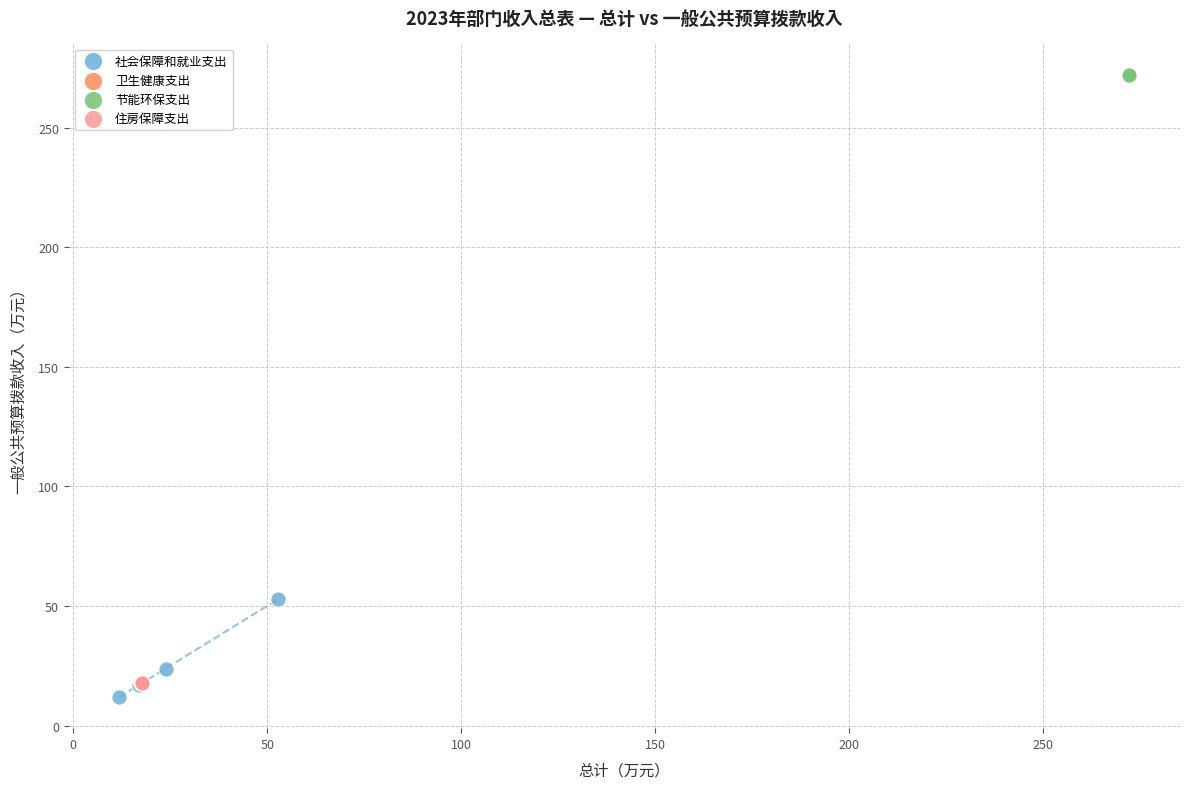

What are all the series names shown in the legend?

社会保障和就业支出, 卫生健康支出, 节能环保支出, 住房保障支出